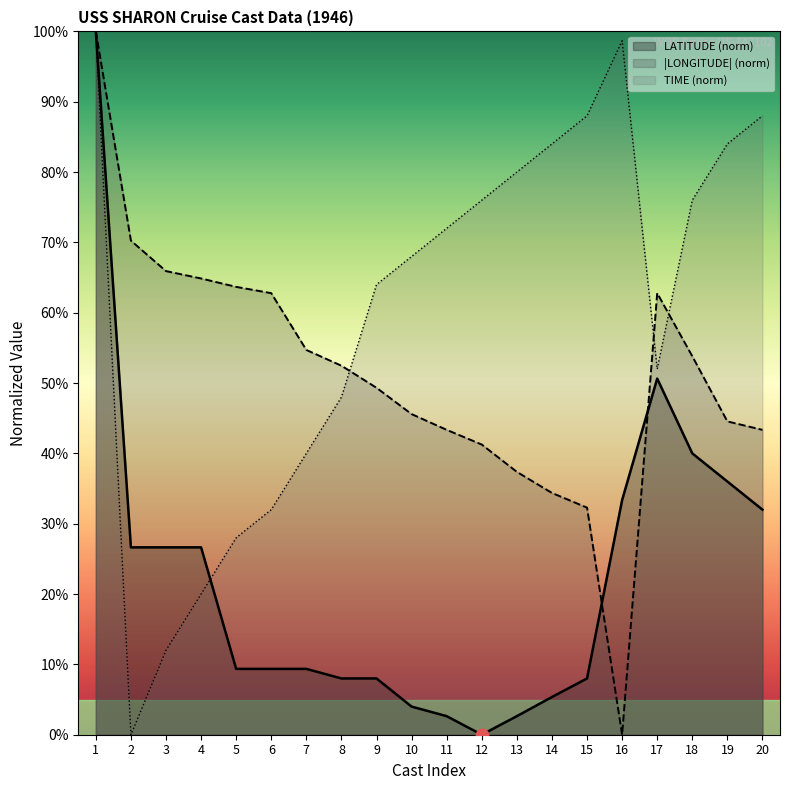

True or false: LATITUDE and LONGITUDE cross at least once.

True